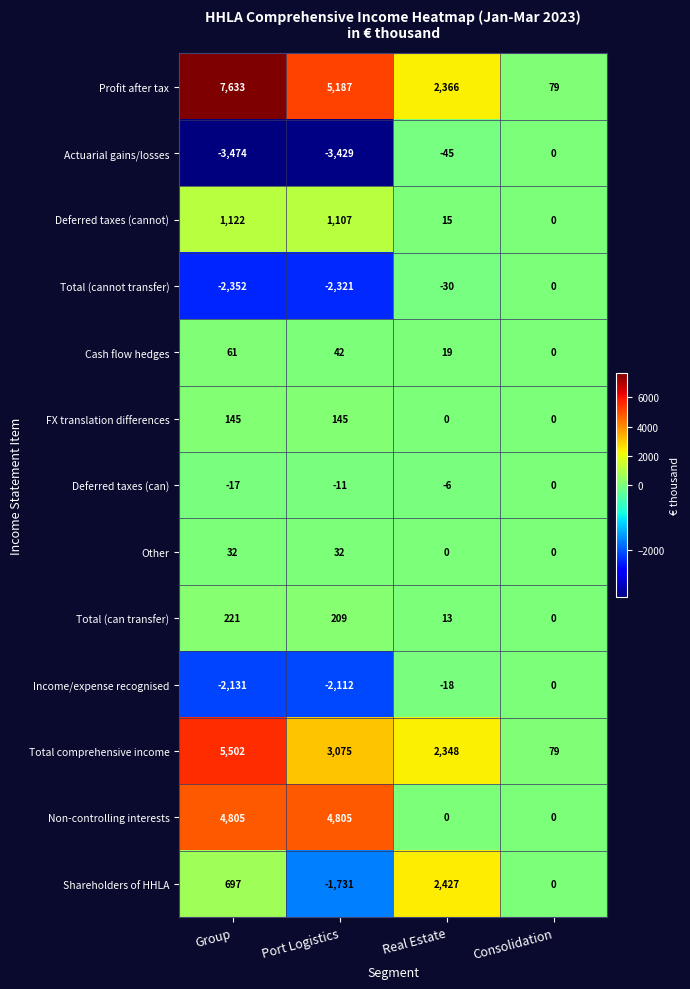

At which label does Income/expense recognised reach its minimum?

Group